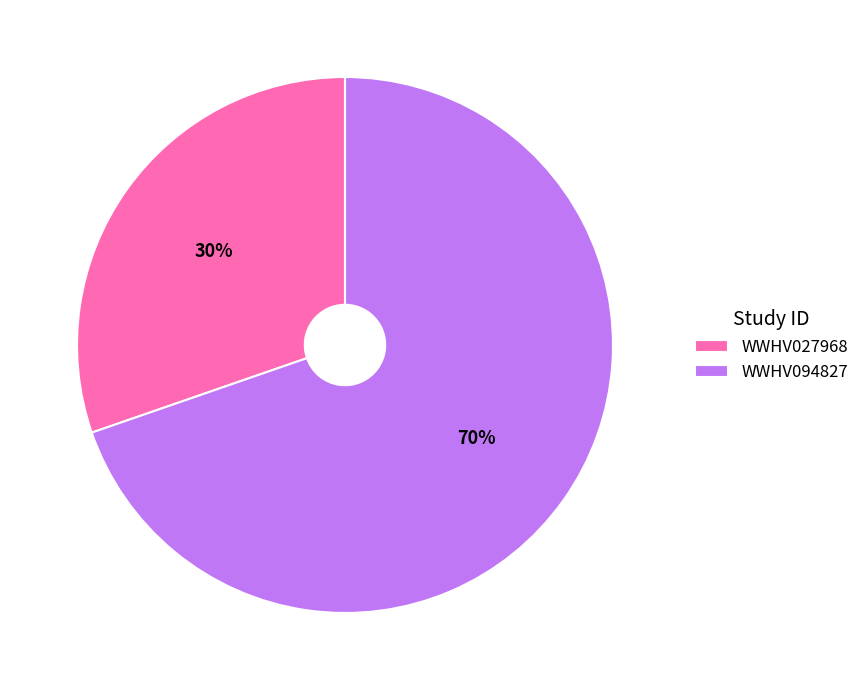

True or false: WWHV094827 accounts for 65% of the total.

False